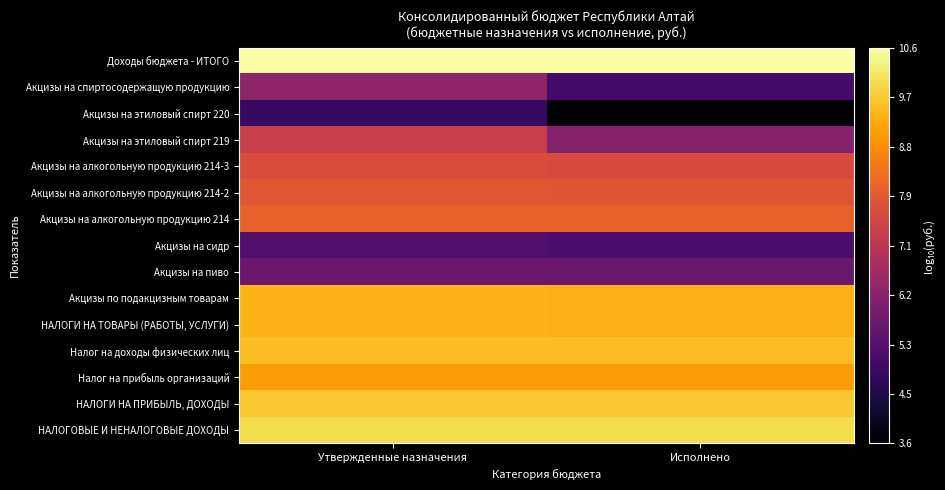

At how many categories does at least one series exceed 7?

2